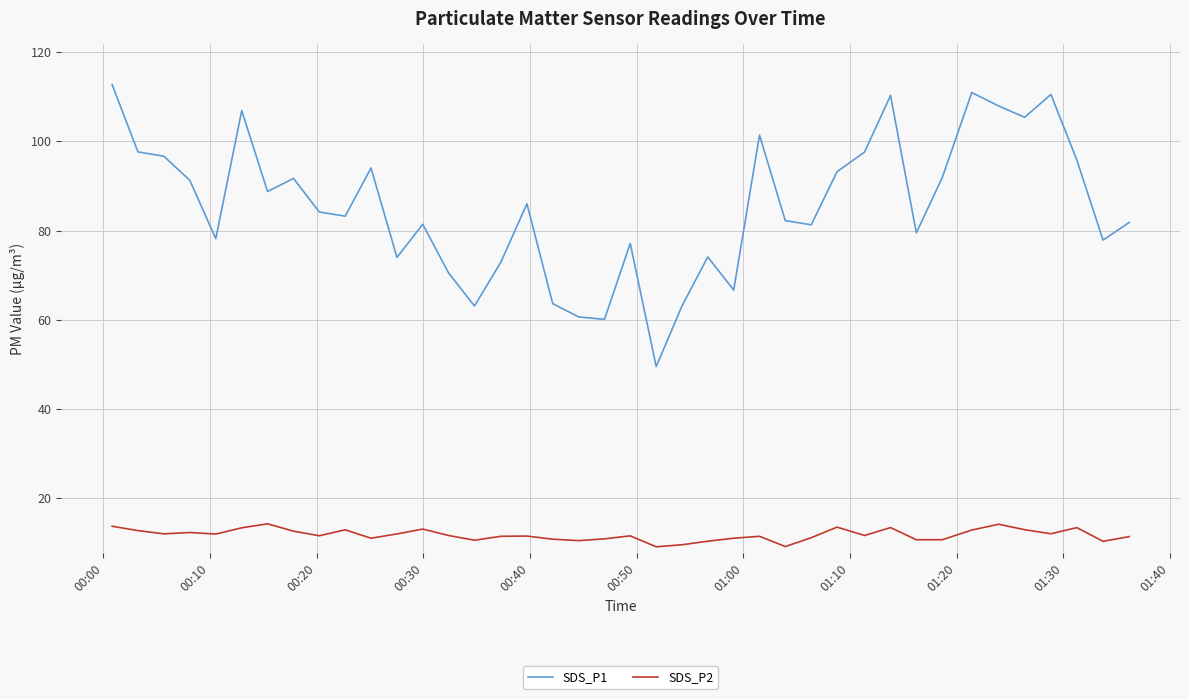

True or false: SDS_P1 and SDS_P2 cross at least once.

False